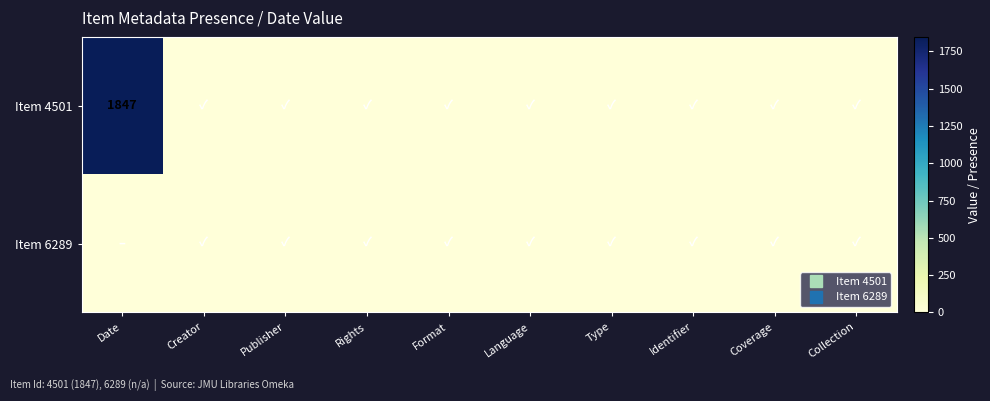

What is the sum of all Item 6289 values?

9